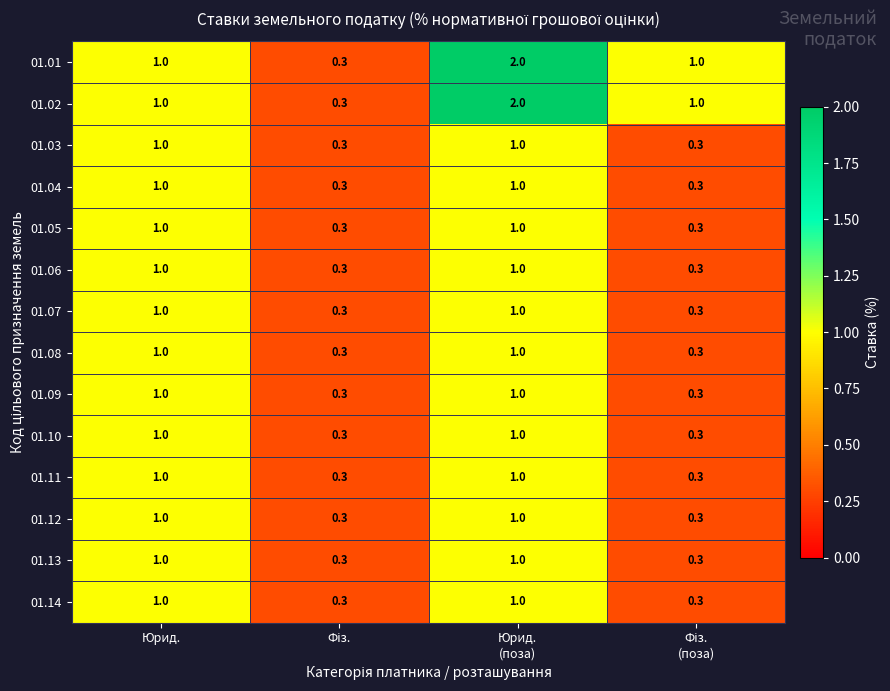

What is the minimum value shown in the chart?

0.3